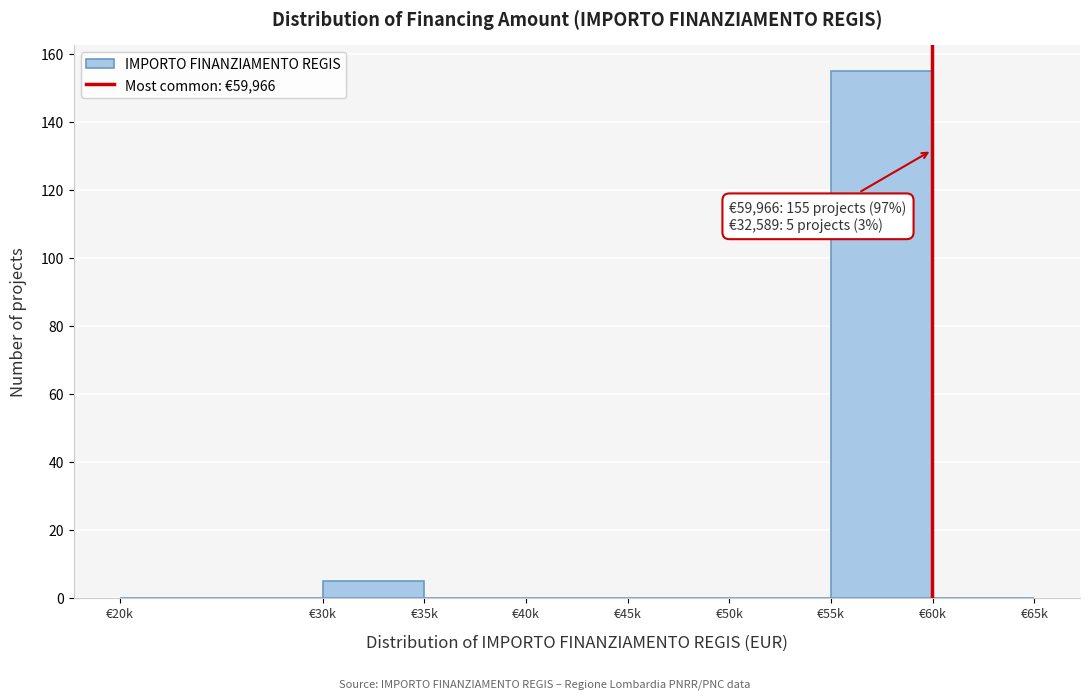

Reading left to right, transcribe all the data shown in this chart.

€20k=0	€30k=5	€35k=0	€40k=0	€45k=0	€50k=0	€55k=155	€60k=0